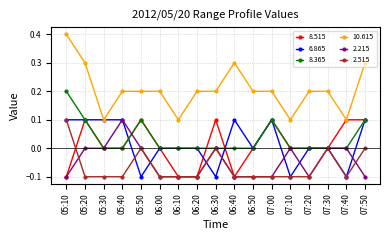

What is the highest value of the 2.215 series?

0.1